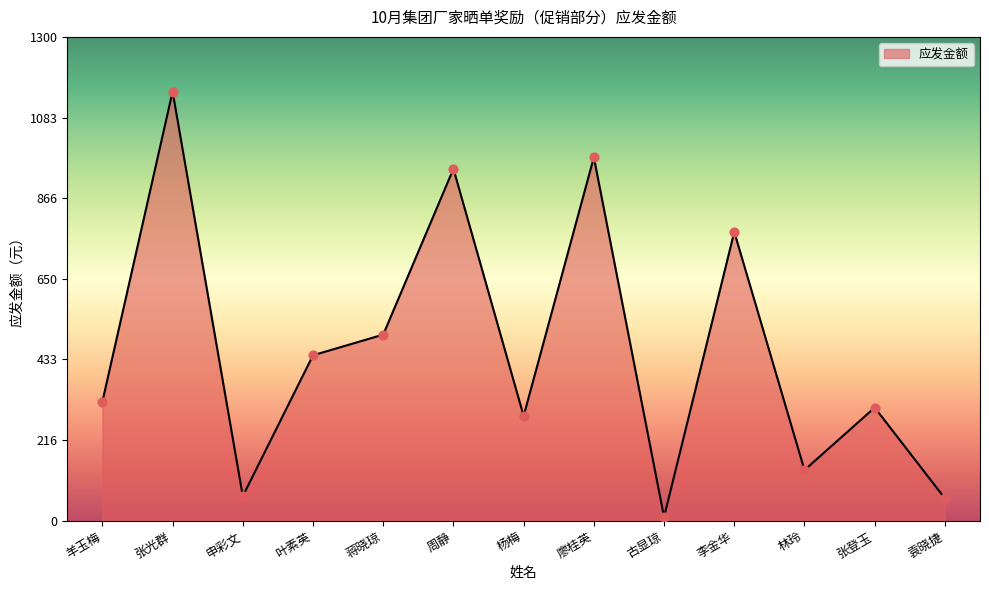

Between 张登玉 and 杨梅, which is larger?

张登玉